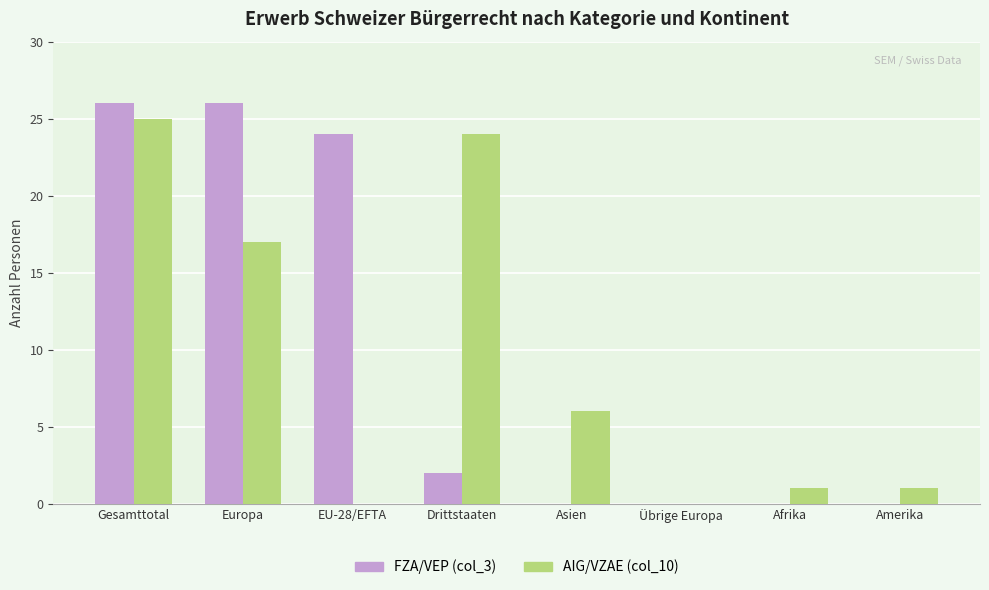

Between Gesamttotal and Amerika, which series saw the biggest shift?

FZA/VEP (col_3)